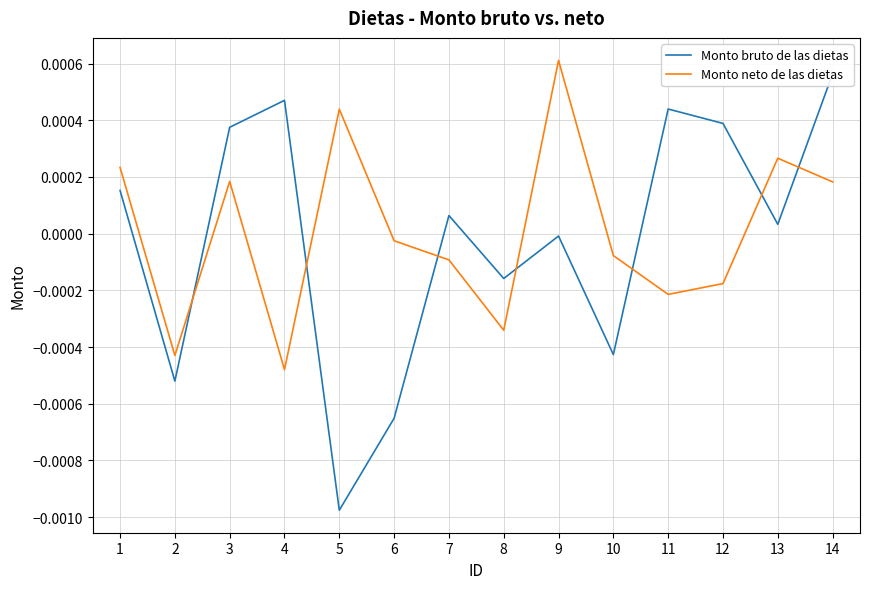

How many positive values does the Monto bruto de las dietas series have?

8